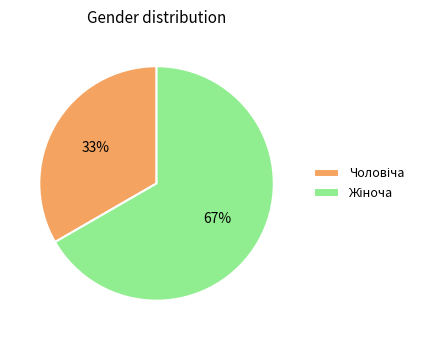

True or false: Жіноча accounts for 75% of the total.

False